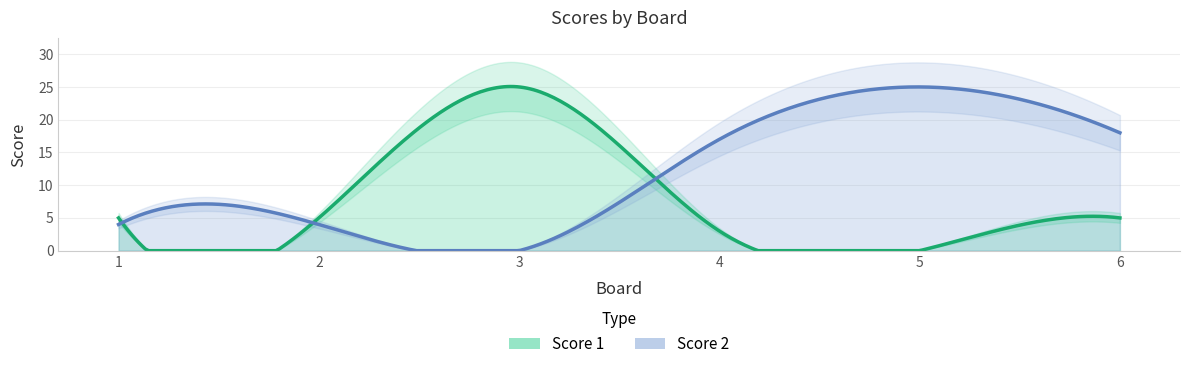

What is the difference between the Score 2 values at 5 and 6?

7